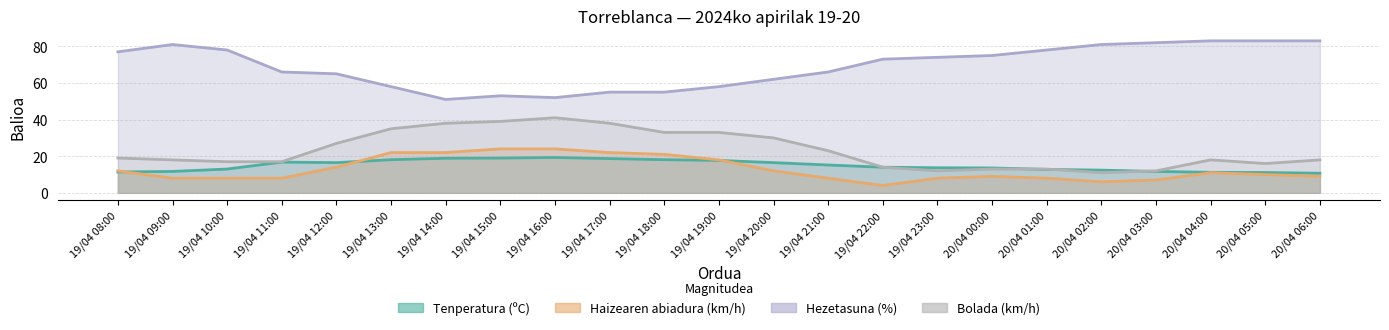

Which category has the lowest value in the Haizearen abiadura (km/h) series?

19/04 22:00